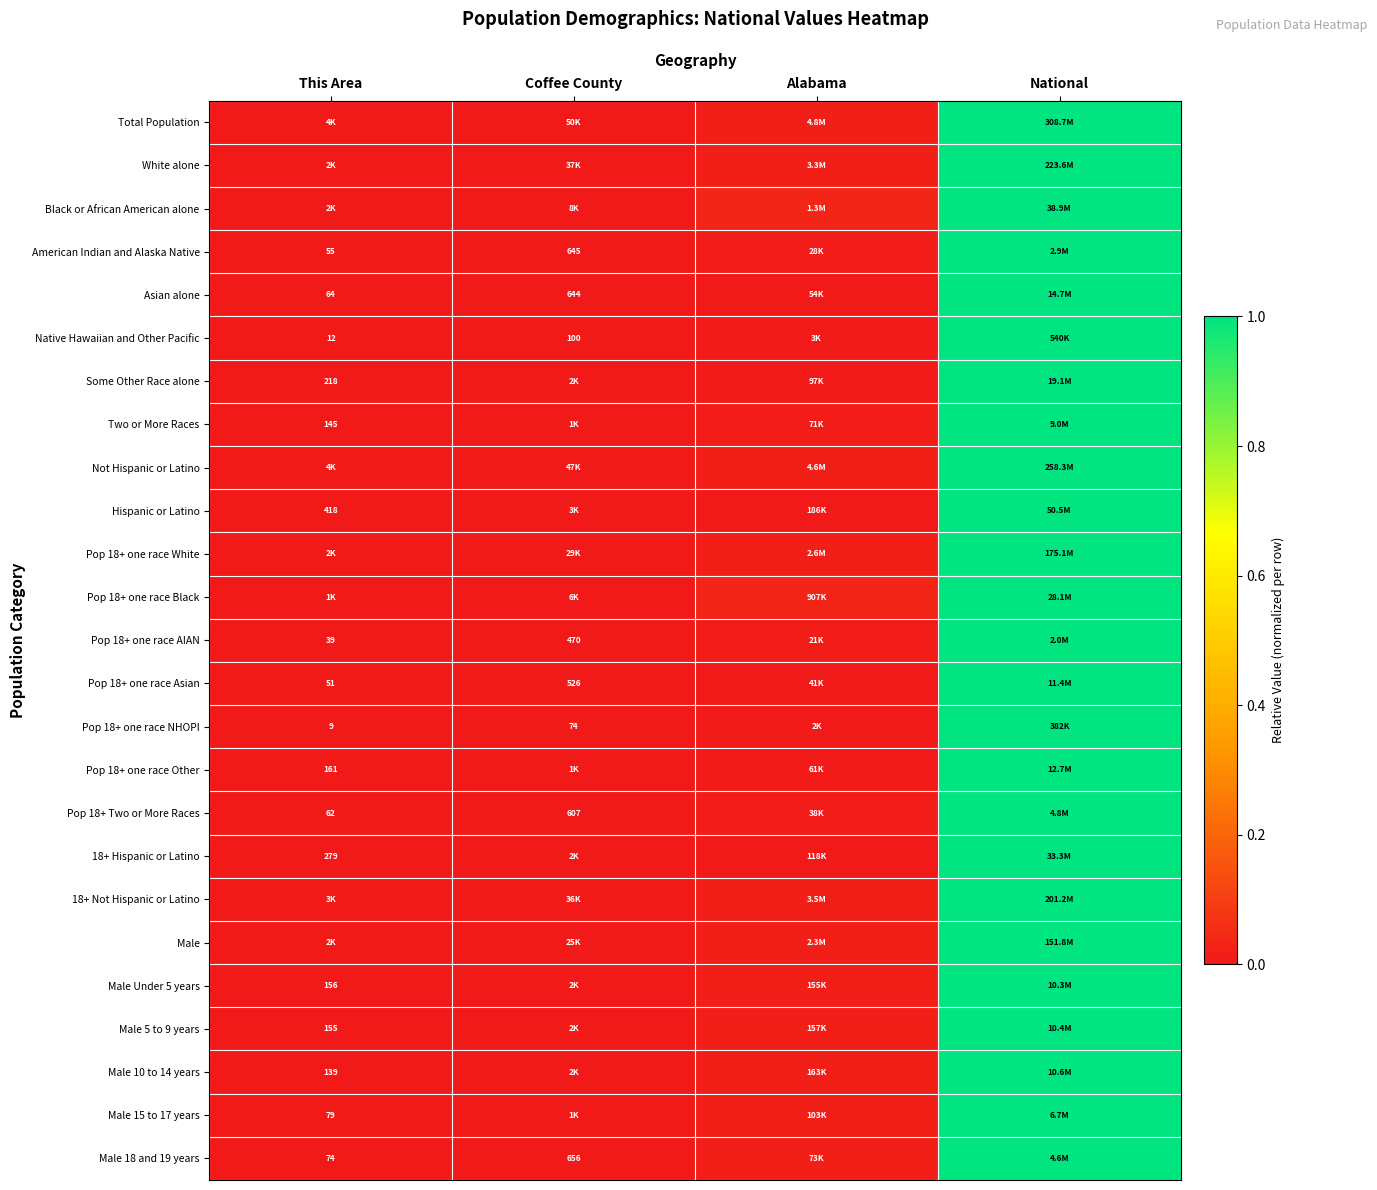

The Pop 18+ one race White series shows 1.4 at National. True or false?

False